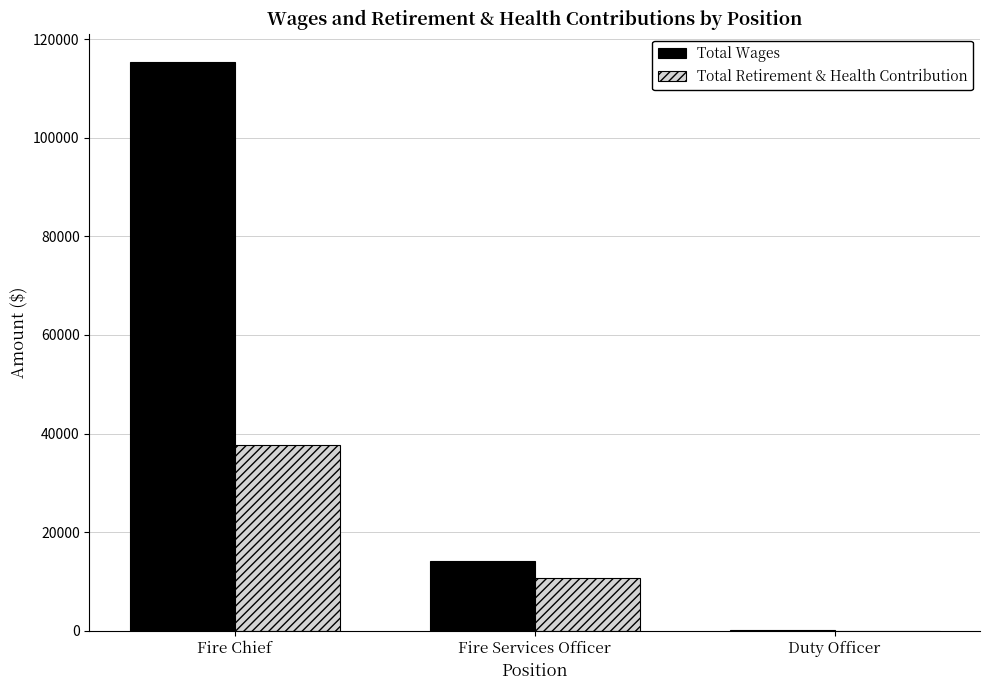

What is the approximate value of Total Wages at Fire Services Officer?

14083